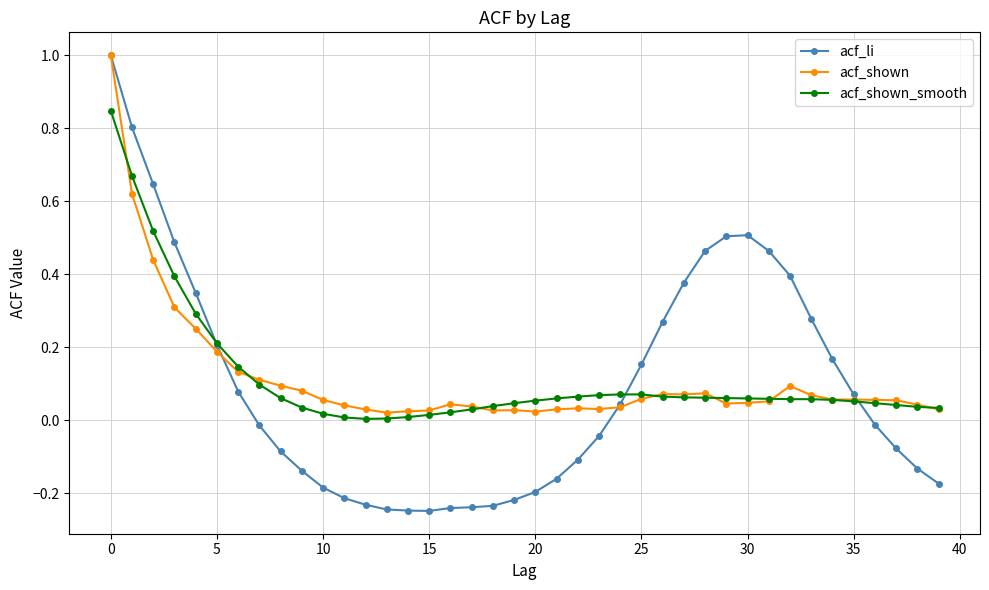

What is the highest value of the acf_shown series?

1.0